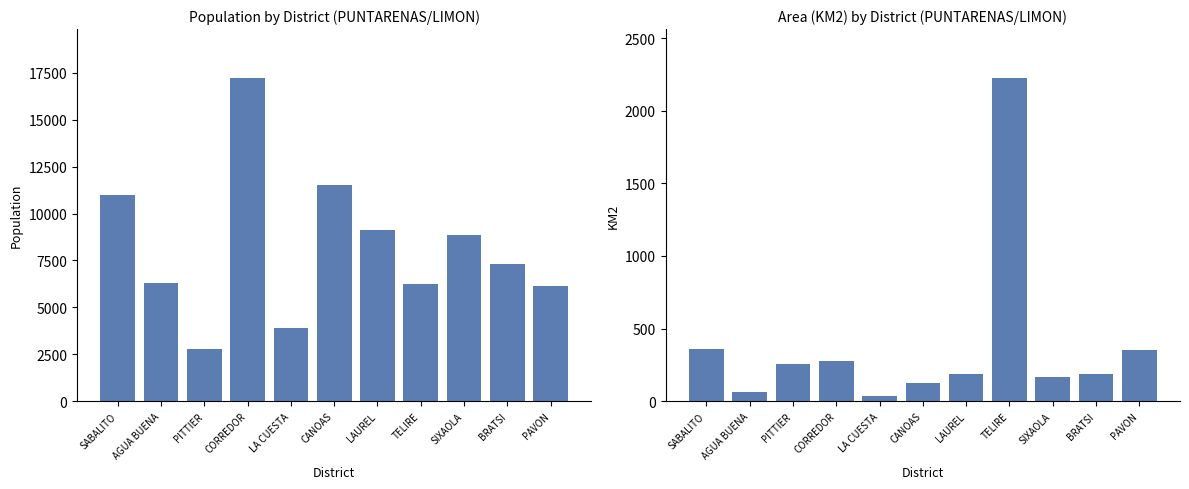

Rank the series by their average value, from lowest to highest.

KM2, POBLACION